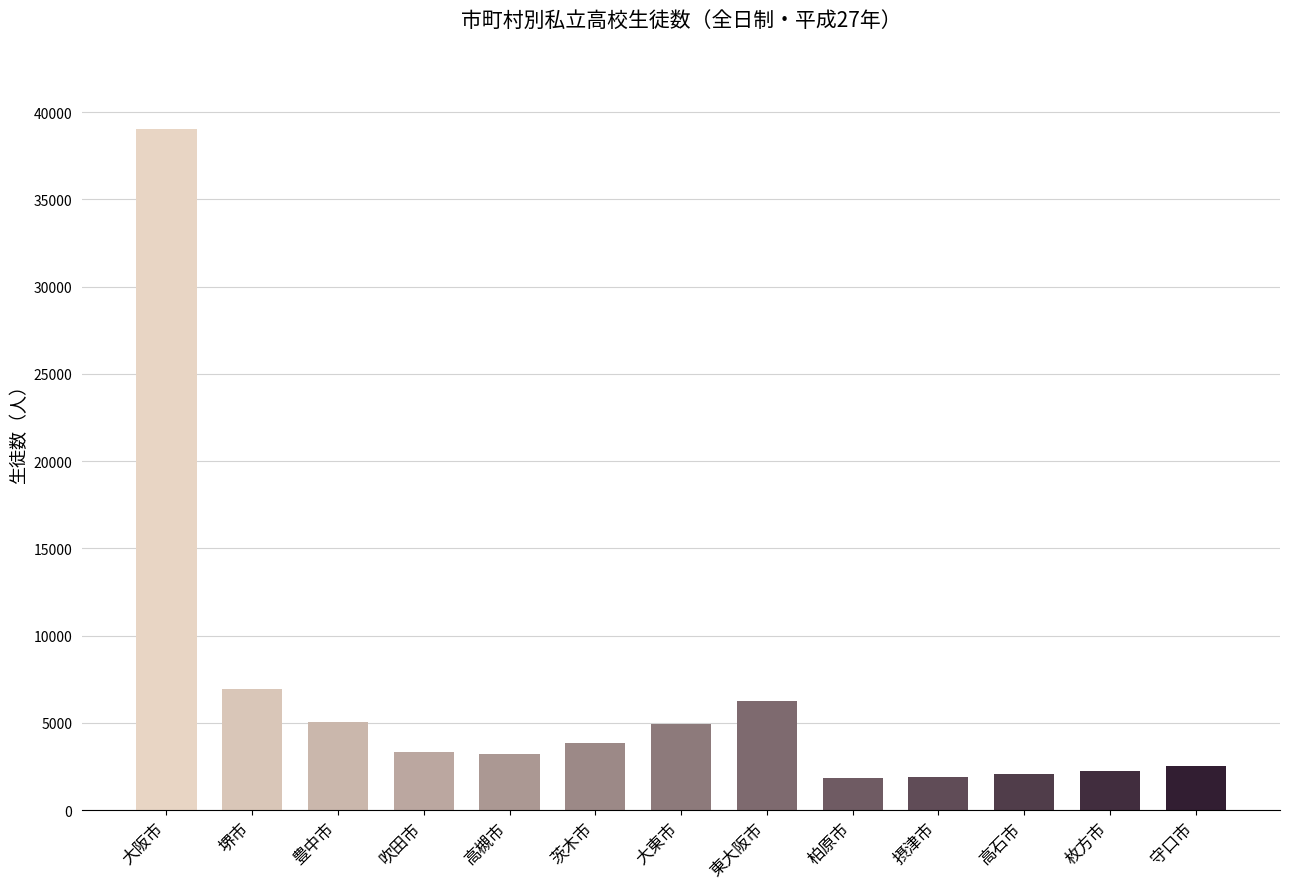

The chart shows a value of 1608 at 高槻市. True or false?

False